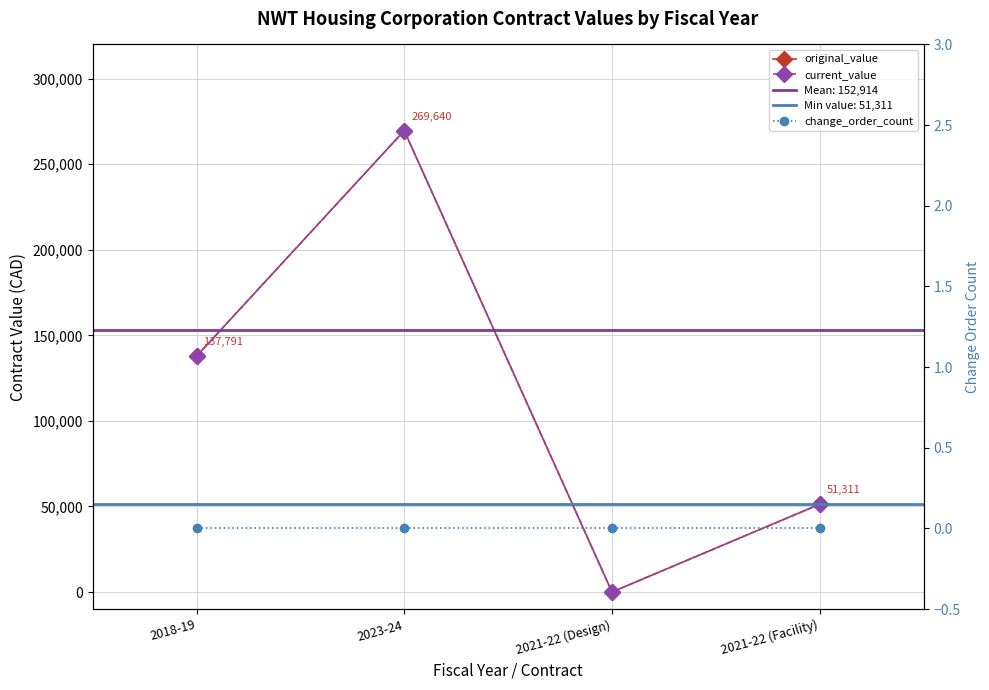

What position from the right is 2018-19?

4